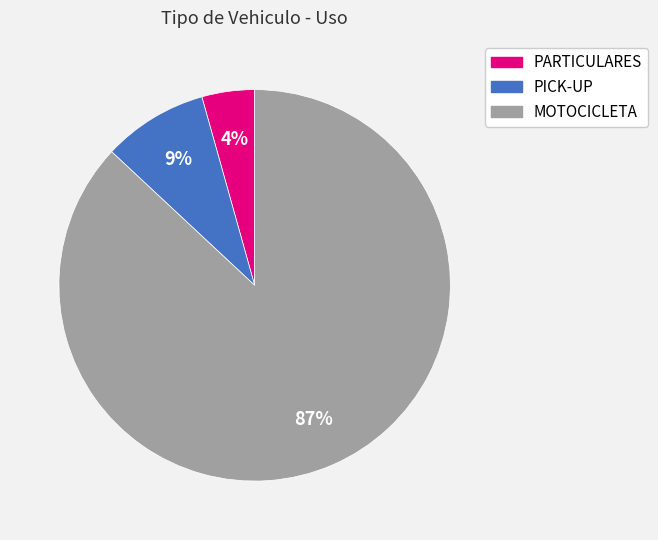

Which category has the biggest portion of the pie?

MOTOCICLETA